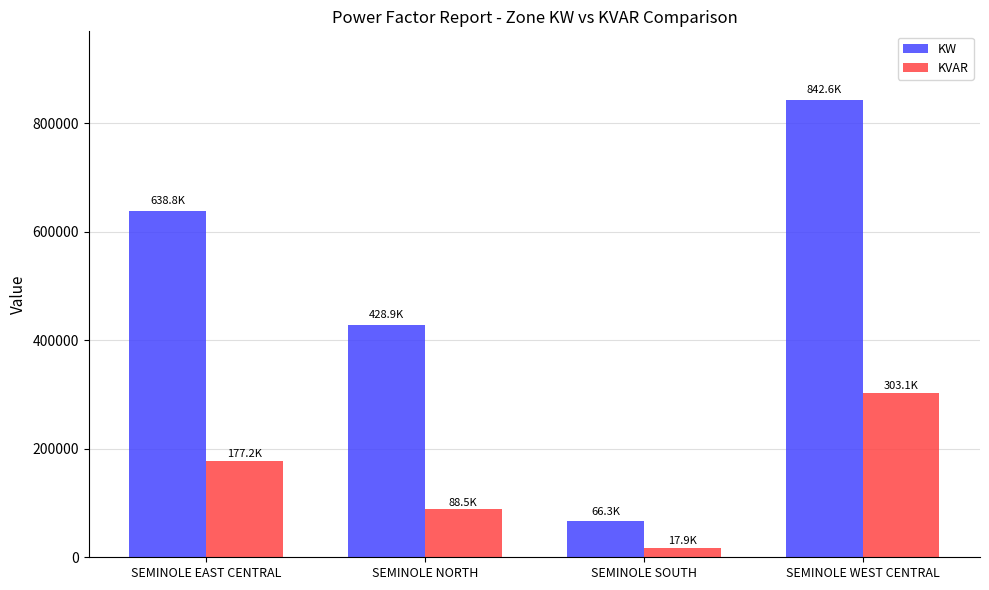

True or false: KW has a value of 428868.4 at SEMINOLE NORTH.

True